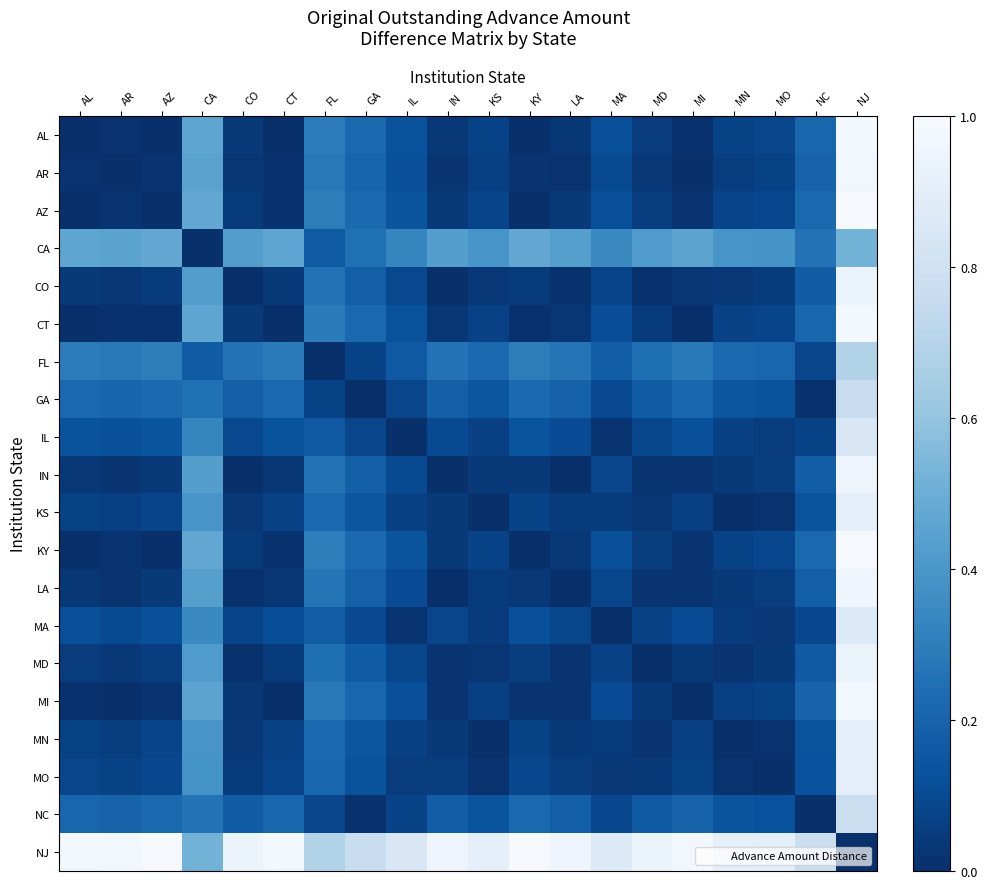

Reading left to right, list all the values displayed in this chart.

AL: AL=0.0	AR=0.0	AZ=0.0	CA=0.5	CO=0.0	CT=0.0	FL=0.3	GA=0.2	IL=0.1	IN=0.0	KS=0.1	KY=0.0	LA=0.0	MA=0.1	MD=0.0	MI=0.0	MN=0.1	MO=0.1	NC=0.2	NJ=1.0
AR: AL=0.0	AR=0.0	AZ=0.0	CA=0.5	CO=0.0	CT=0.0	FL=0.3	GA=0.2	IL=0.1	IN=0.0	KS=0.1	KY=0.0	LA=0.0	MA=0.1	MD=0.0	MI=0.0	MN=0.1	MO=0.1	NC=0.2	NJ=1.0
AZ: AL=0.0	AR=0.0	AZ=0.0	CA=0.5	CO=0.0	CT=0.0	FL=0.3	GA=0.2	IL=0.1	IN=0.0	KS=0.1	KY=0.0	LA=0.0	MA=0.1	MD=0.1	MI=0.0	MN=0.1	MO=0.1	NC=0.2	NJ=1.0
CA: AL=0.5	AR=0.5	AZ=0.5	CA=0.0	CO=0.4	CT=0.5	FL=0.2	GA=0.2	IL=0.3	IN=0.4	KS=0.4	KY=0.5	LA=0.4	MA=0.3	MD=0.4	MI=0.5	MN=0.4	MO=0.4	NC=0.3	NJ=0.5
CO: AL=0.0	AR=0.0	AZ=0.0	CA=0.4	CO=0.0	CT=0.0	FL=0.3	GA=0.2	IL=0.1	IN=0.0	KS=0.0	KY=0.0	LA=0.0	MA=0.1	MD=0.0	MI=0.0	MN=0.0	MO=0.0	NC=0.2	NJ=0.9
CT: AL=0.0	AR=0.0	AZ=0.0	CA=0.5	CO=0.0	CT=0.0	FL=0.3	GA=0.2	IL=0.1	IN=0.0	KS=0.1	KY=0.0	LA=0.0	MA=0.1	MD=0.0	MI=0.0	MN=0.1	MO=0.1	NC=0.2	NJ=1.0
FL: AL=0.3	AR=0.3	AZ=0.3	CA=0.2	CO=0.3	CT=0.3	FL=0.0	GA=0.1	IL=0.2	IN=0.3	KS=0.2	KY=0.3	LA=0.3	MA=0.2	MD=0.2	MI=0.3	MN=0.2	MO=0.2	NC=0.1	NJ=0.7
GA: AL=0.2	AR=0.2	AZ=0.2	CA=0.2	CO=0.2	CT=0.2	FL=0.1	GA=0.0	IL=0.1	IN=0.2	KS=0.1	KY=0.2	LA=0.2	MA=0.1	MD=0.2	MI=0.2	MN=0.1	MO=0.1	NC=0.0	NJ=0.8
IL: AL=0.1	AR=0.1	AZ=0.1	CA=0.3	CO=0.1	CT=0.1	FL=0.2	GA=0.1	IL=0.0	IN=0.1	KS=0.1	KY=0.1	LA=0.1	MA=0.0	MD=0.1	MI=0.1	MN=0.1	MO=0.1	NC=0.1	NJ=0.8
IN: AL=0.0	AR=0.0	AZ=0.0	CA=0.4	CO=0.0	CT=0.0	FL=0.3	GA=0.2	IL=0.1	IN=0.0	KS=0.0	KY=0.0	LA=0.0	MA=0.1	MD=0.0	MI=0.0	MN=0.0	MO=0.1	NC=0.2	NJ=1.0
KS: AL=0.1	AR=0.1	AZ=0.1	CA=0.4	CO=0.0	CT=0.1	FL=0.2	GA=0.1	IL=0.1	IN=0.0	KS=0.0	KY=0.1	LA=0.0	MA=0.0	MD=0.0	MI=0.1	MN=0.0	MO=0.0	NC=0.1	NJ=0.9
KY: AL=0.0	AR=0.0	AZ=0.0	CA=0.5	CO=0.0	CT=0.0	FL=0.3	GA=0.2	IL=0.1	IN=0.0	KS=0.1	KY=0.0	LA=0.0	MA=0.1	MD=0.1	MI=0.0	MN=0.1	MO=0.1	NC=0.2	NJ=1.0
LA: AL=0.0	AR=0.0	AZ=0.0	CA=0.4	CO=0.0	CT=0.0	FL=0.3	GA=0.2	IL=0.1	IN=0.0	KS=0.0	KY=0.0	LA=0.0	MA=0.1	MD=0.0	MI=0.0	MN=0.0	MO=0.1	NC=0.2	NJ=1.0
MA: AL=0.1	AR=0.1	AZ=0.1	CA=0.3	CO=0.1	CT=0.1	FL=0.2	GA=0.1	IL=0.0	IN=0.1	KS=0.0	KY=0.1	LA=0.1	MA=0.0	MD=0.1	MI=0.1	MN=0.0	MO=0.0	NC=0.1	NJ=0.9
MD: AL=0.0	AR=0.0	AZ=0.1	CA=0.4	CO=0.0	CT=0.0	FL=0.2	GA=0.2	IL=0.1	IN=0.0	KS=0.0	KY=0.1	LA=0.0	MA=0.1	MD=0.0	MI=0.0	MN=0.0	MO=0.0	NC=0.2	NJ=0.9
MI: AL=0.0	AR=0.0	AZ=0.0	CA=0.5	CO=0.0	CT=0.0	FL=0.3	GA=0.2	IL=0.1	IN=0.0	KS=0.1	KY=0.0	LA=0.0	MA=0.1	MD=0.0	MI=0.0	MN=0.1	MO=0.1	NC=0.2	NJ=1.0
MN: AL=0.1	AR=0.1	AZ=0.1	CA=0.4	CO=0.0	CT=0.1	FL=0.2	GA=0.1	IL=0.1	IN=0.0	KS=0.0	KY=0.1	LA=0.0	MA=0.0	MD=0.0	MI=0.1	MN=0.0	MO=0.0	NC=0.1	NJ=0.9
MO: AL=0.1	AR=0.1	AZ=0.1	CA=0.4	CO=0.0	CT=0.1	FL=0.2	GA=0.1	IL=0.1	IN=0.1	KS=0.0	KY=0.1	LA=0.1	MA=0.0	MD=0.0	MI=0.1	MN=0.0	MO=0.0	NC=0.1	NJ=0.9
NC: AL=0.2	AR=0.2	AZ=0.2	CA=0.3	CO=0.2	CT=0.2	FL=0.1	GA=0.0	IL=0.1	IN=0.2	KS=0.1	KY=0.2	LA=0.2	MA=0.1	MD=0.2	MI=0.2	MN=0.1	MO=0.1	NC=0.0	NJ=0.8
NJ: AL=1.0	AR=1.0	AZ=1.0	CA=0.5	CO=0.9	CT=1.0	FL=0.7	GA=0.8	IL=0.8	IN=1.0	KS=0.9	KY=1.0	LA=1.0	MA=0.9	MD=0.9	MI=1.0	MN=0.9	MO=0.9	NC=0.8	NJ=0.0